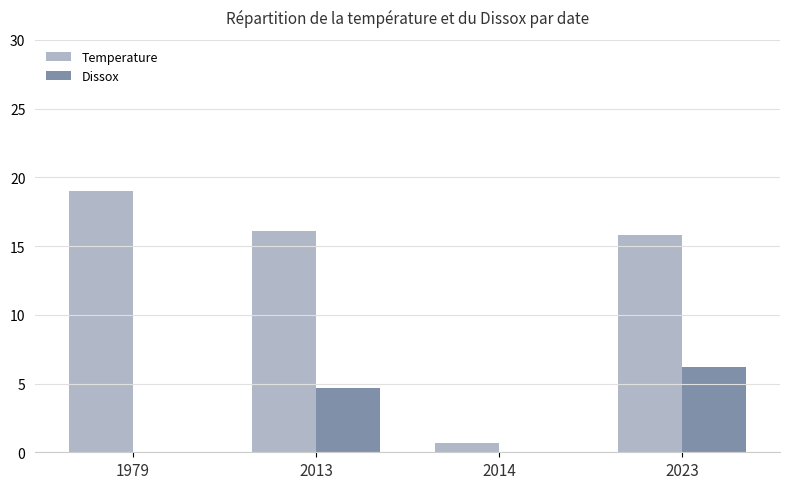

What is the maximum value for Temperature?

19.0